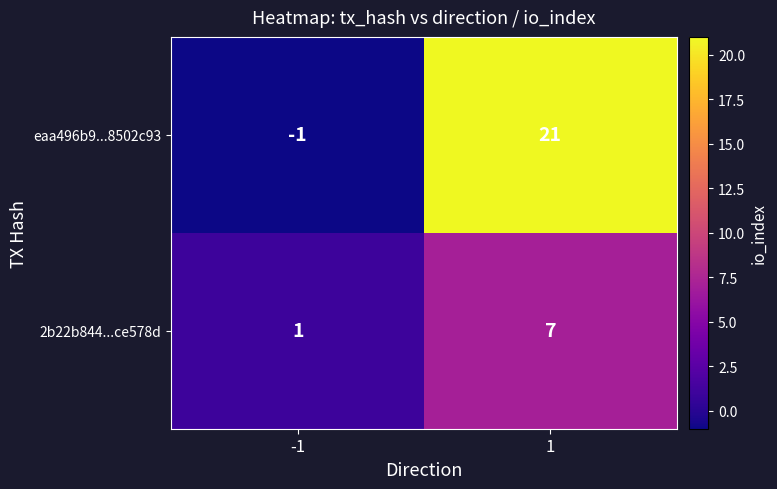

The value of 2b22b844...ce578d at 1 is 7. True or false?

True